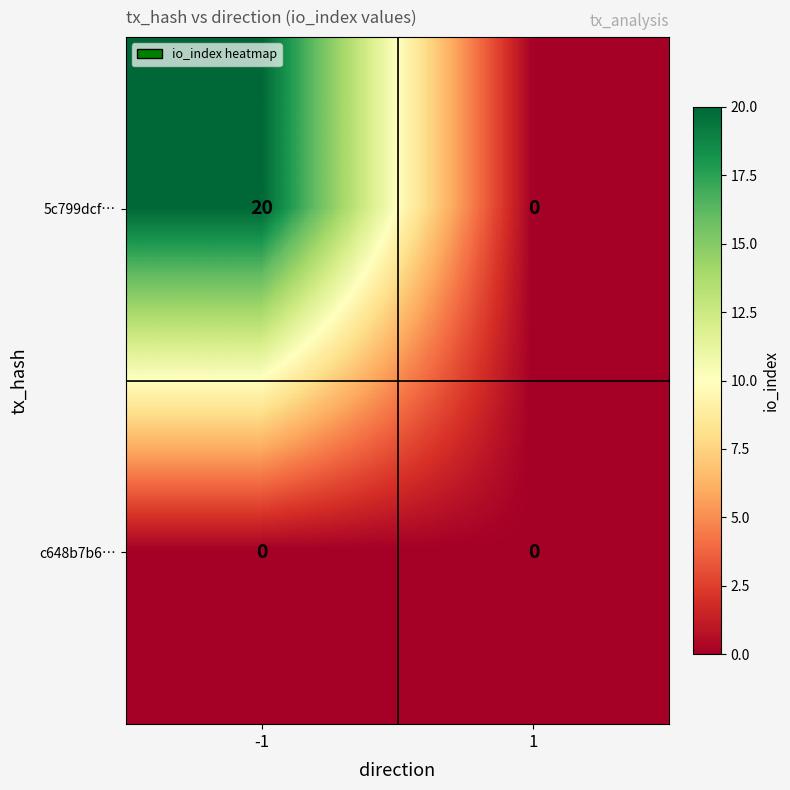

The value of 5c799dcf… at -1 is 7. True or false?

False